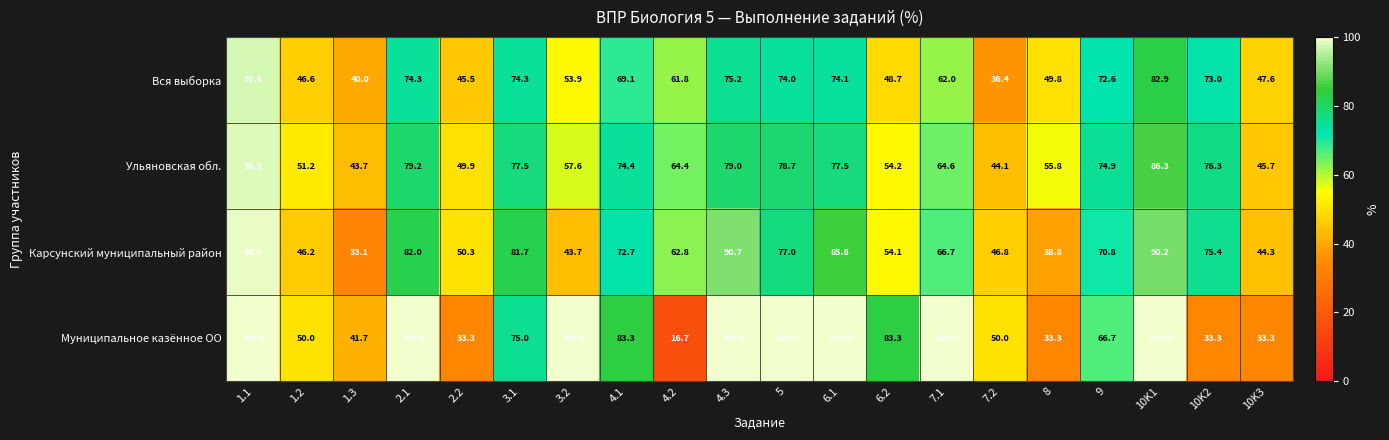

What is the total value across all series at 3.1?

308.5